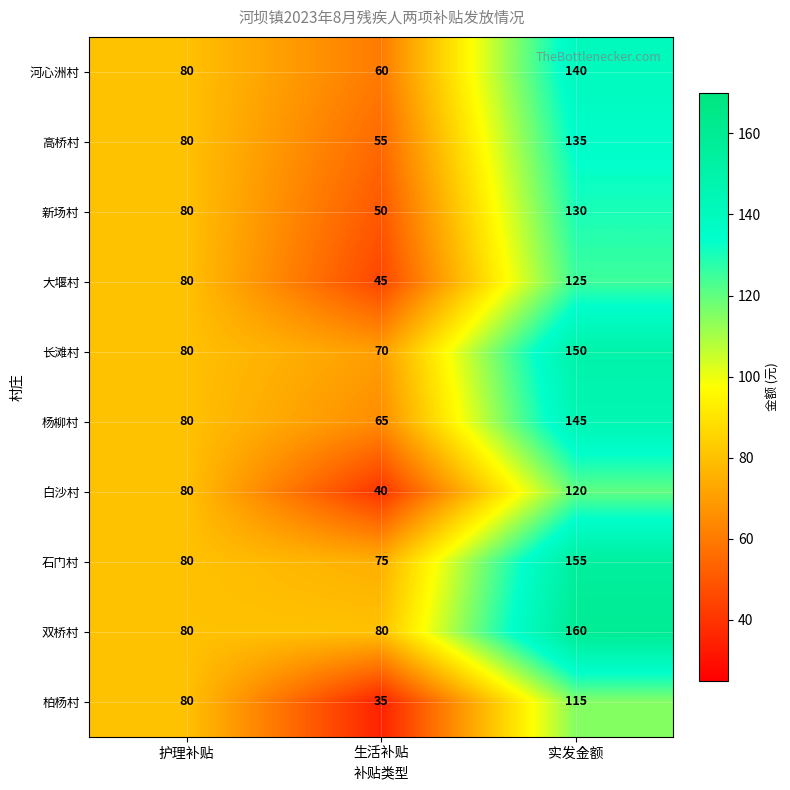

What is the highest value of the 新场村 series?

130